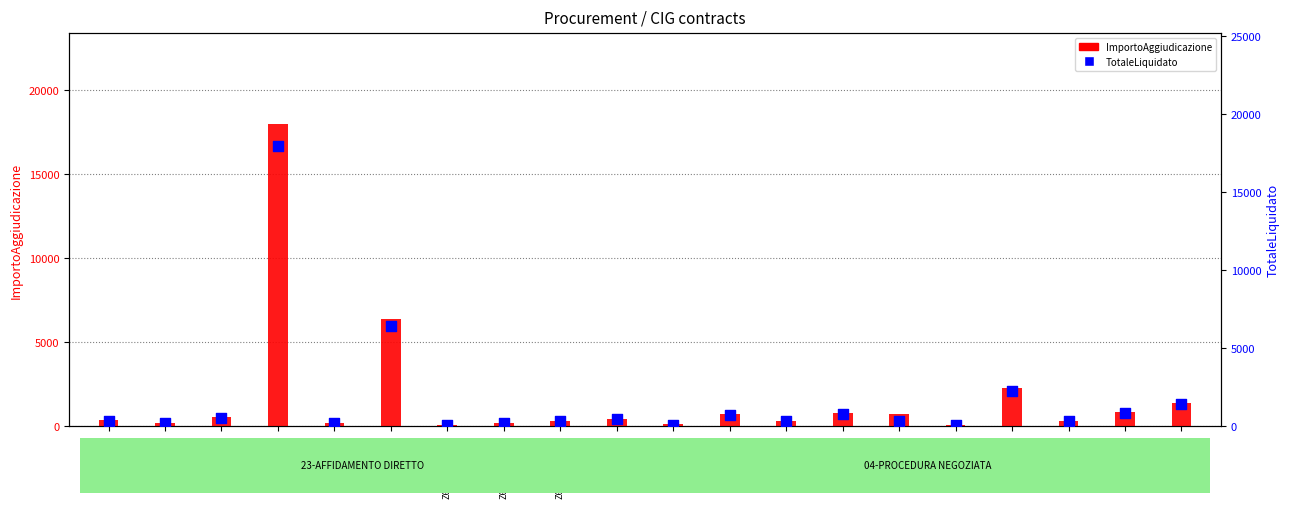

Which series reaches the maximum Y coordinate?

ImportoAggiudicazione